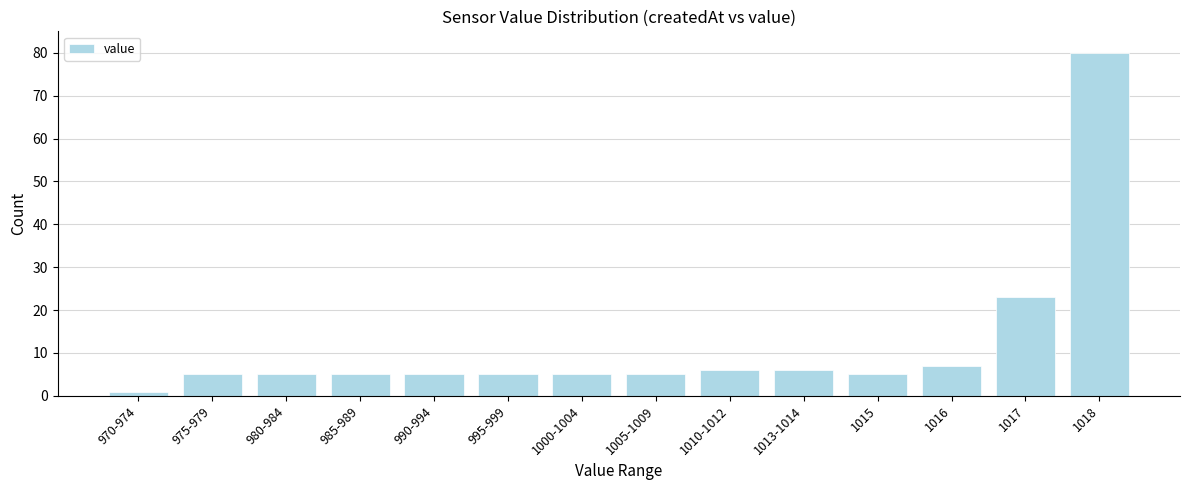

Reading right to left, list all the values displayed in this chart.

1018=80	1017=23	1016=7	1015=5	1013-1014=6	1010-1012=6	1005-1009=5	1000-1004=5	995-999=5	990-994=5	985-989=5	980-984=5	975-979=5	970-974=1